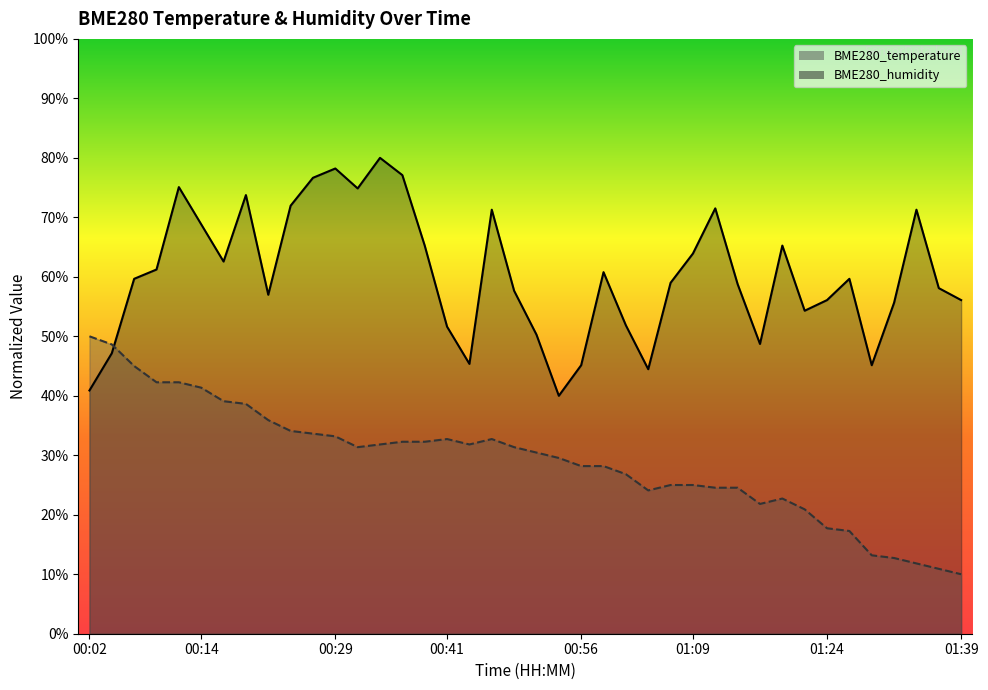

Where do BME280_humidity and BME280_temperature first cross each other?

00:04 and 00:07